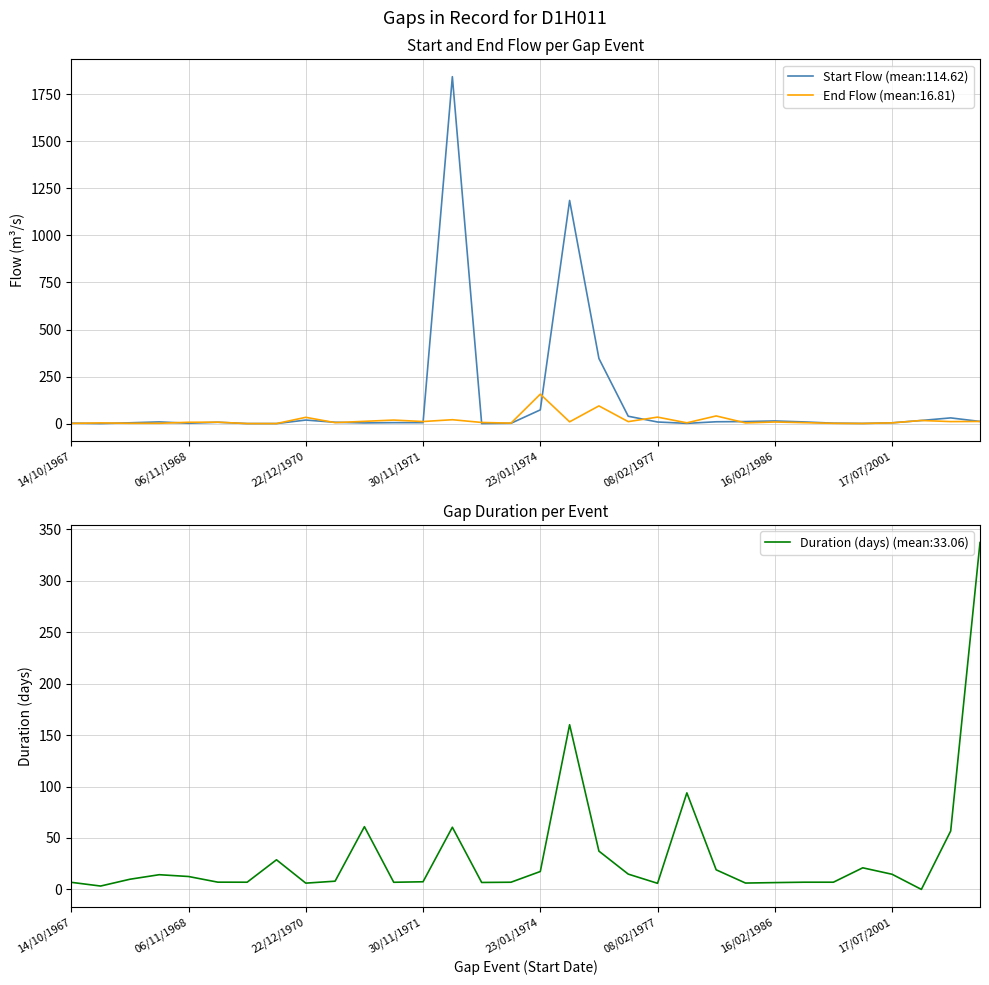

Does the chart display data point markers on the line(s)?

No